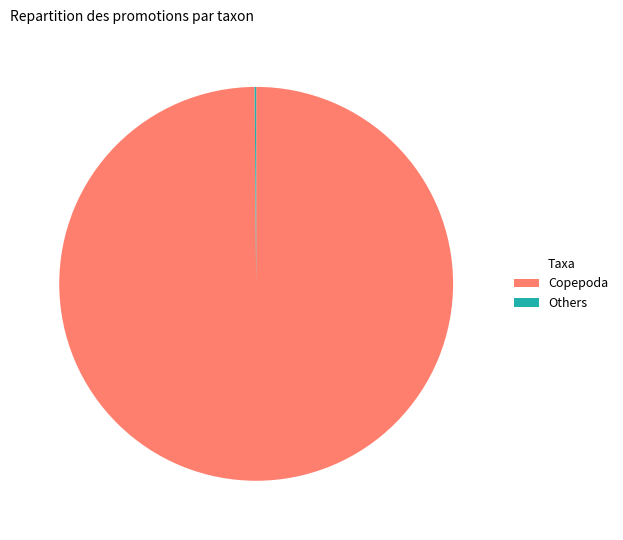

The Copepoda slice represents 100% of the pie. True or false?

True